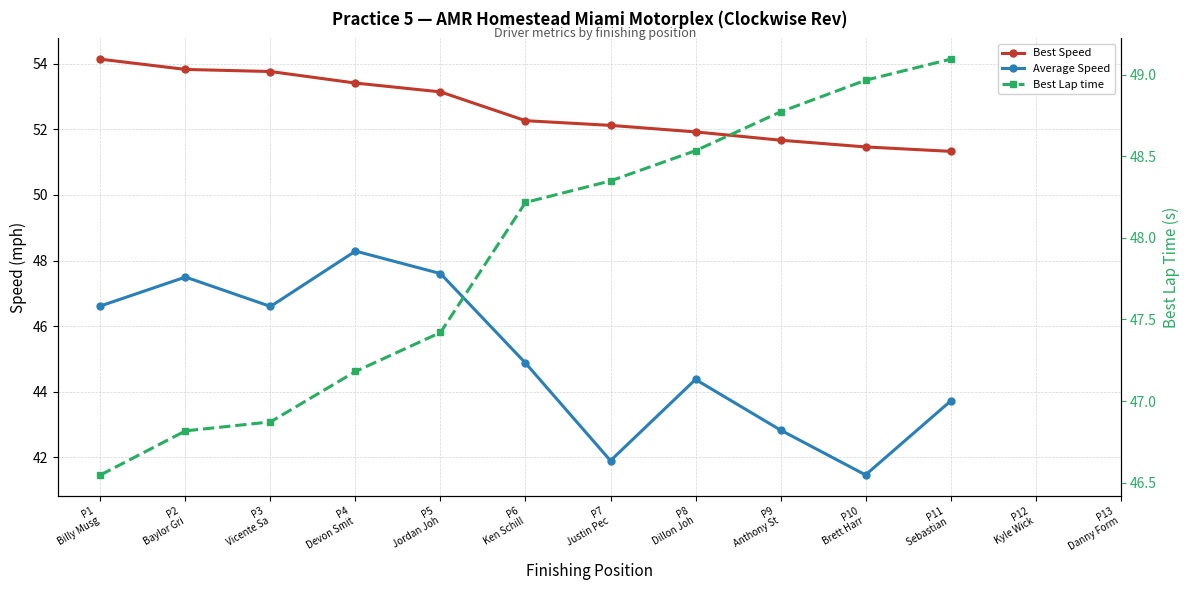

What is the spread (max minus min) of values at P4
Devon Smit?

6.2